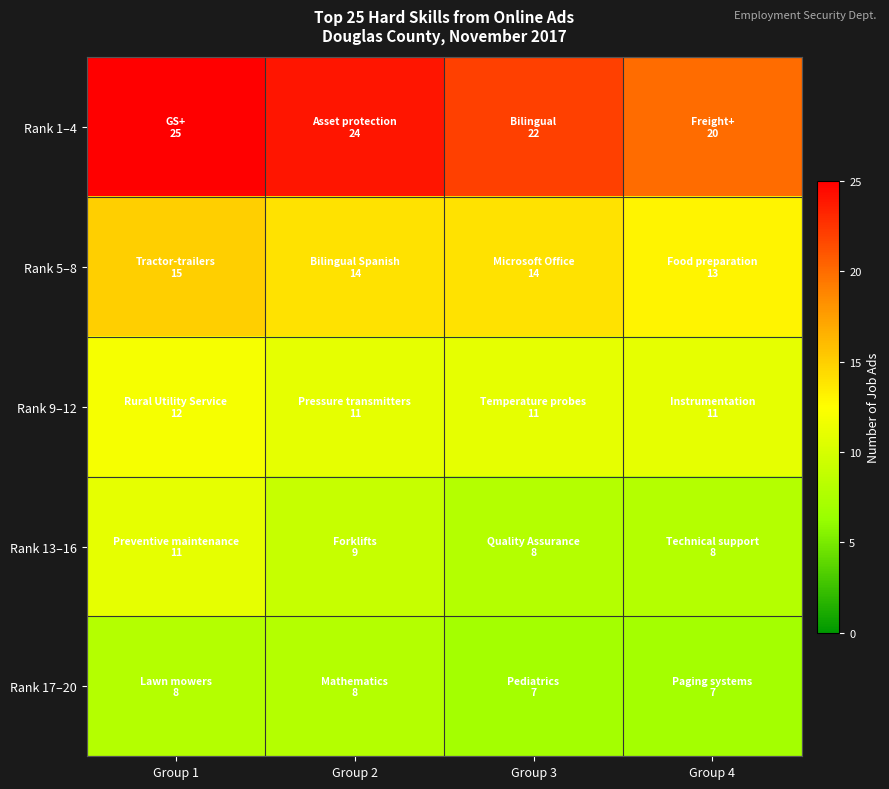

Reading left to right, what are all the values shown in this chart?

Rank 1–4: Group 1=25	Group 2=24	Group 3=22	Group 4=20
Rank 5–8: Group 1=15	Group 2=14	Group 3=14	Group 4=13
Rank 9–12: Group 1=12	Group 2=11	Group 3=11	Group 4=11
Rank 13–16: Group 1=11	Group 2=9	Group 3=8	Group 4=8
Rank 17–20: Group 1=8	Group 2=8	Group 3=7	Group 4=7